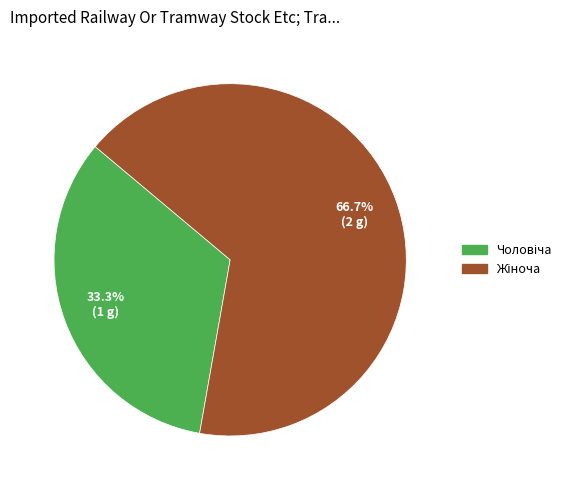

Is there a majority slice in this chart?

Yes